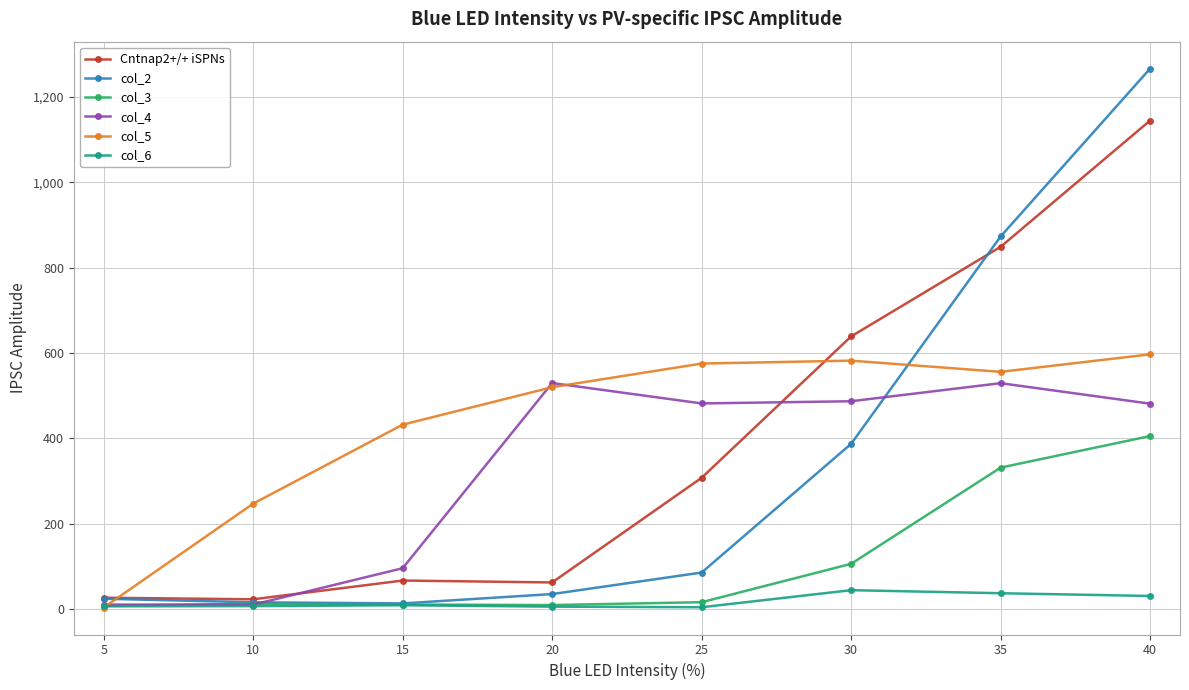

What are all the series names shown in the legend?

Cntnap2+/+ iSPNs, col_2, col_3, col_4, col_5, col_6